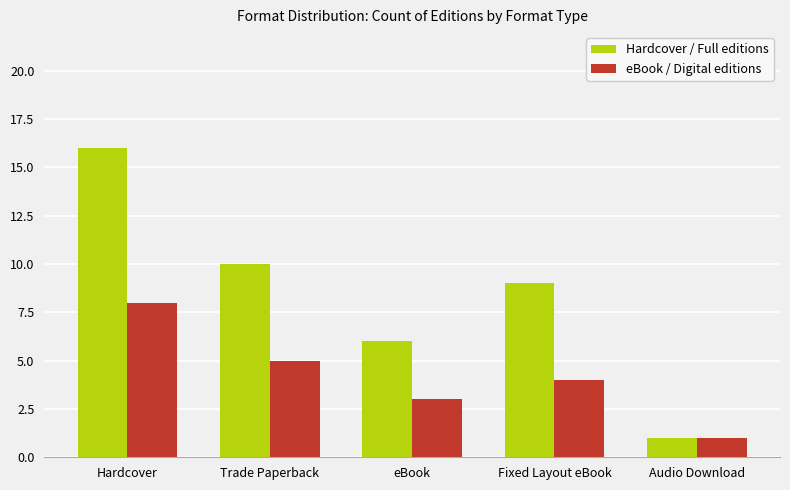

The eBook / Digital editions series shows 0 at Audio Download. True or false?

False